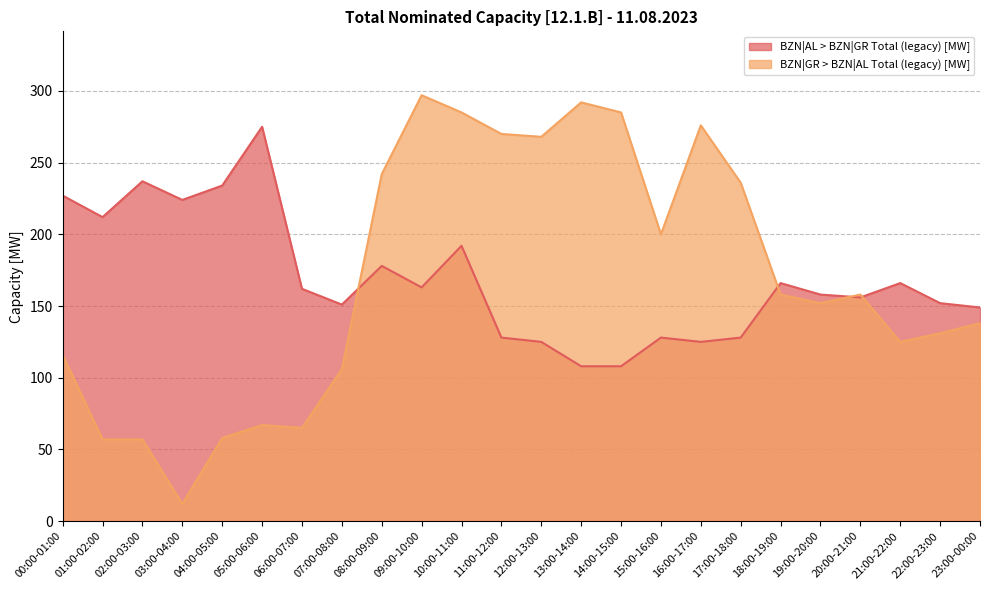

Rank the series by their average value, from highest to lowest.

BZN|AL > BZN|GR Total (legacy) [MW], BZN|GR > BZN|AL Total (legacy) [MW]